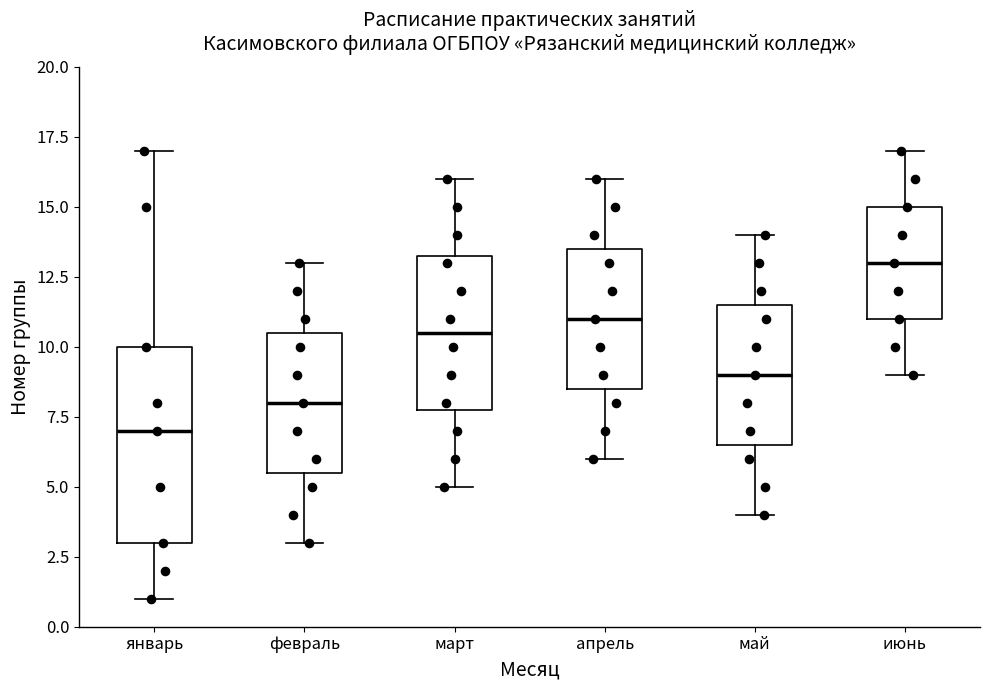

Reading left to right, read every box against the y-axis: the position of its median line, the range the box covers, and the ends of its whiskers. The values are not printed on the chart, so give them approximately, as read against the axis.

январь: median 7.0, box 3.0 to 10.0, whiskers 1.0 to 17.0
февраль: median 8.0, box 5.5 to 10.5, whiskers 3.0 to 13.0
март: median 10.5, box 8.0 to 13.5, whiskers 5.0 to 16.0
апрель: median 11.0, box 8.5 to 13.5, whiskers 6.0 to 16.0
май: median 9.0, box 6.5 to 11.5, whiskers 4.0 to 14.0
июнь: median 13.0, box 11.0 to 15.0, whiskers 9.0 to 17.0